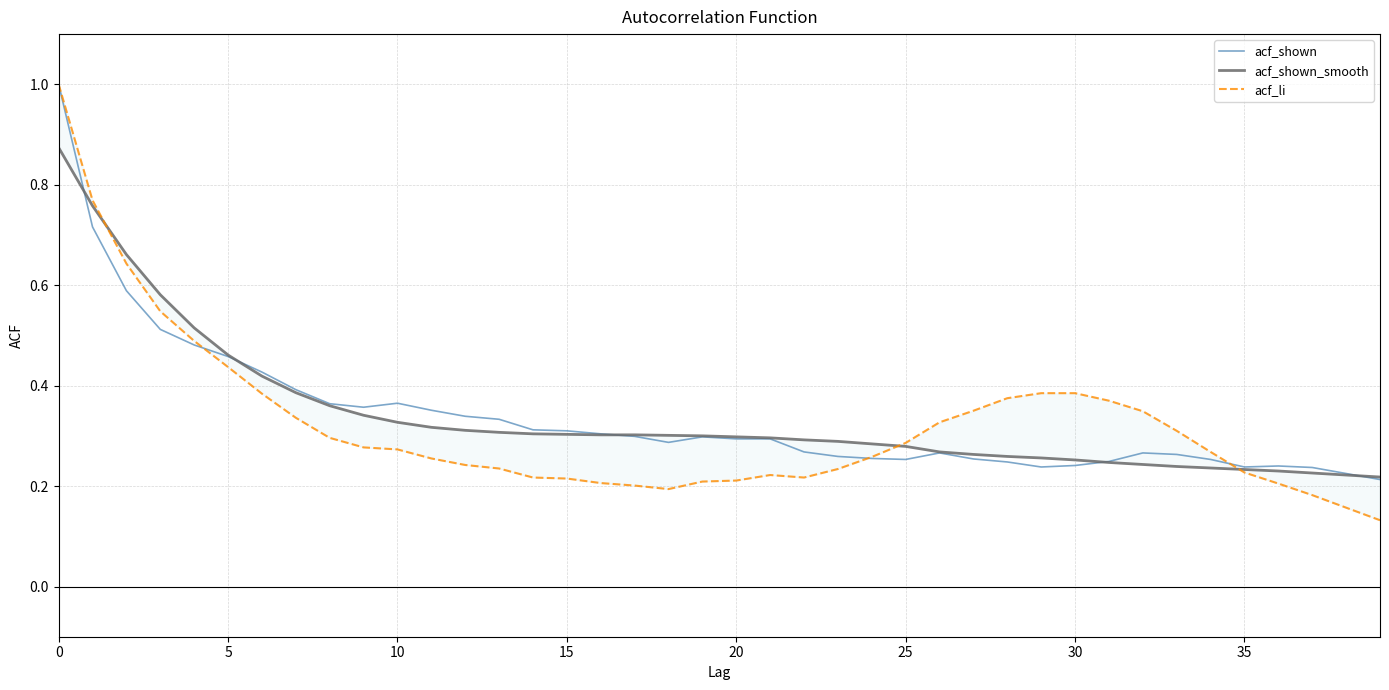

What is the sum of all acf_li values?

12.9